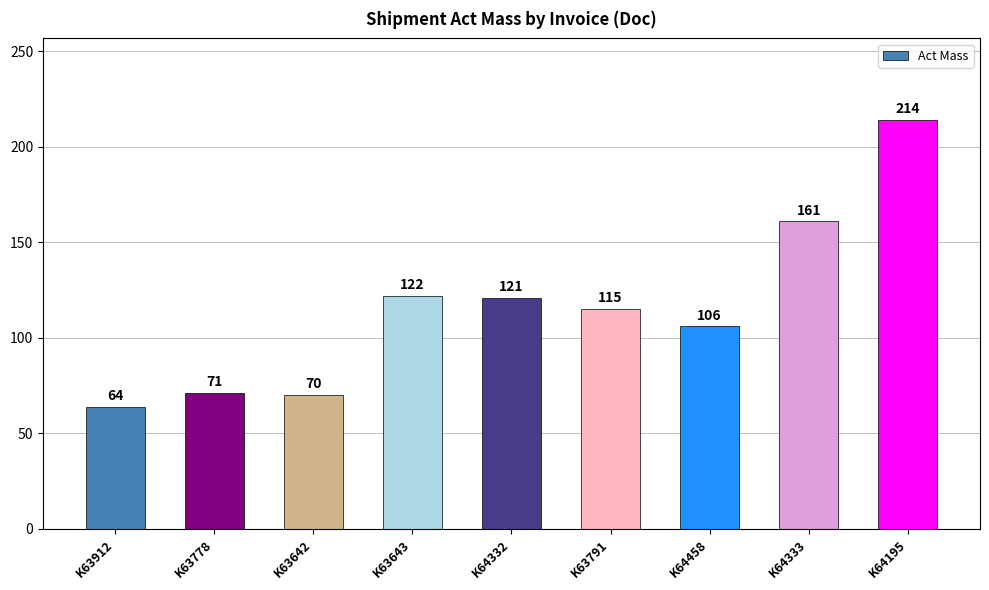

What is the label of the 7th bar from the right?

K63642